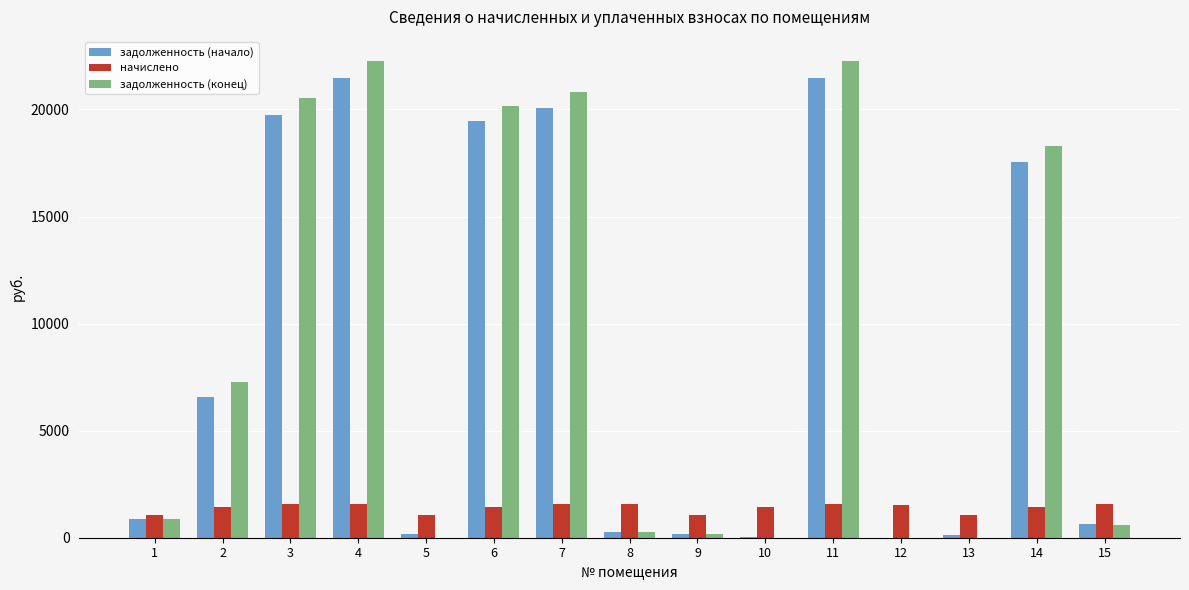

What is the sum of all задолженность (начало) values?

128627.3